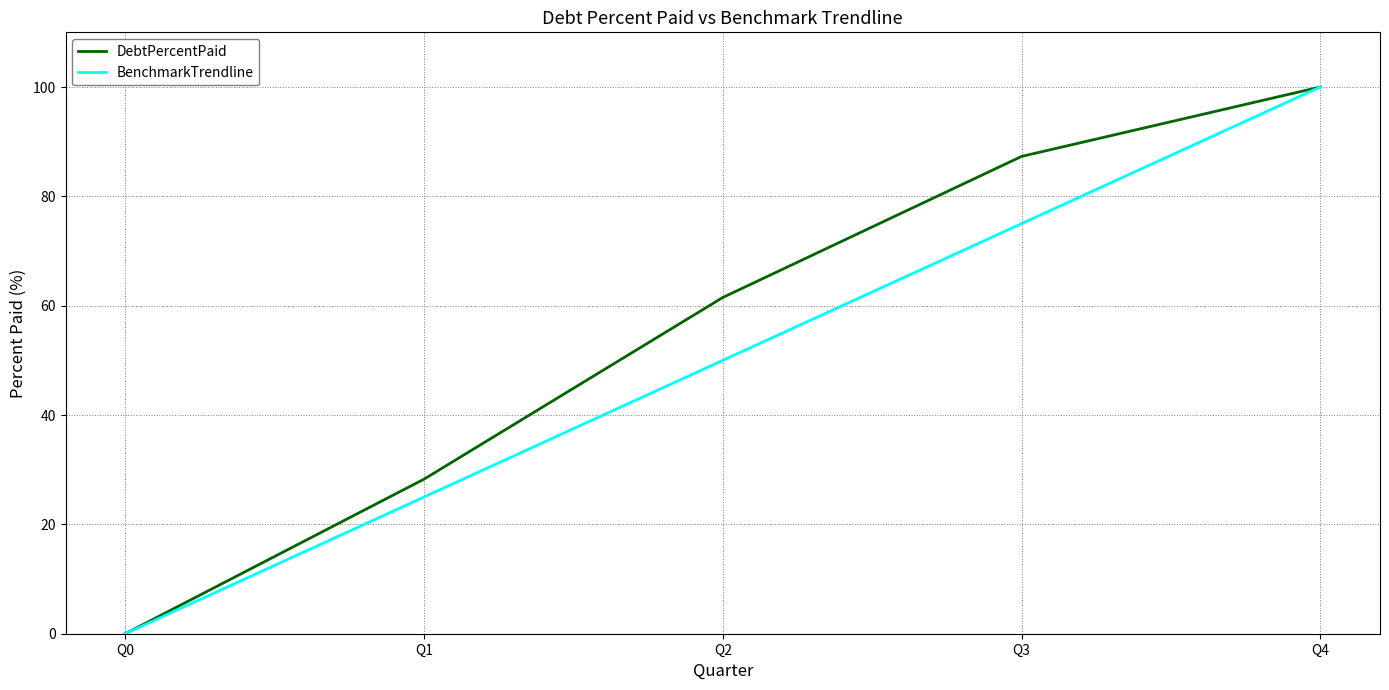

How many lines are shown in the chart?

2